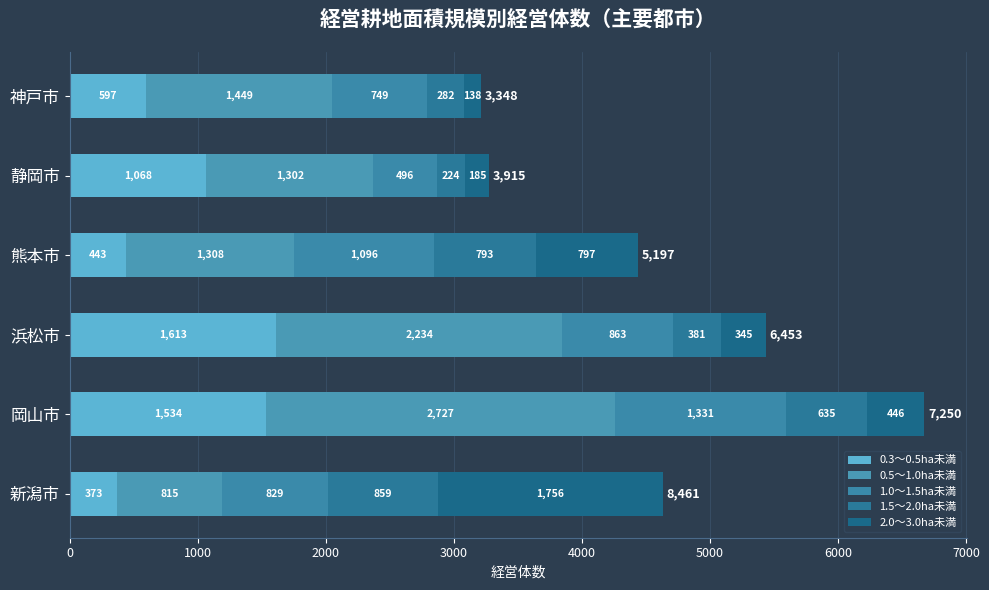

How many data points in 0.3～0.5ha未満 are less than 1068?

3